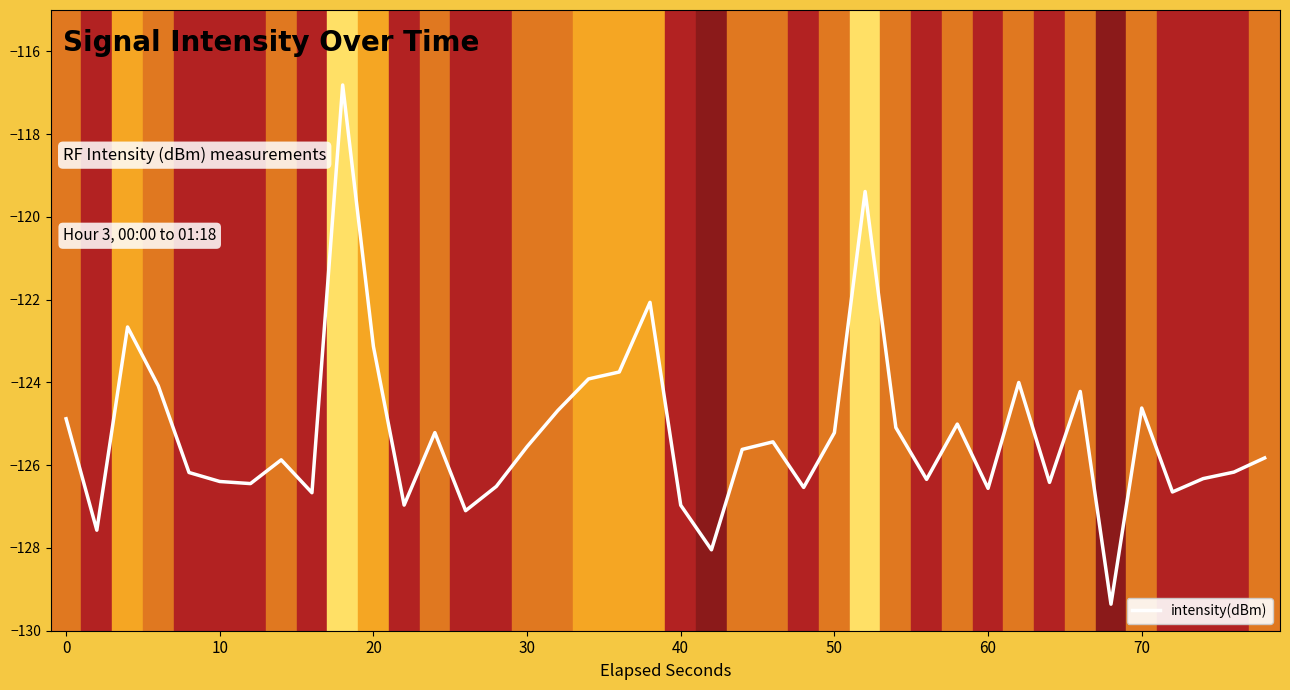

What is the difference between the maximum and minimum values?

12.5